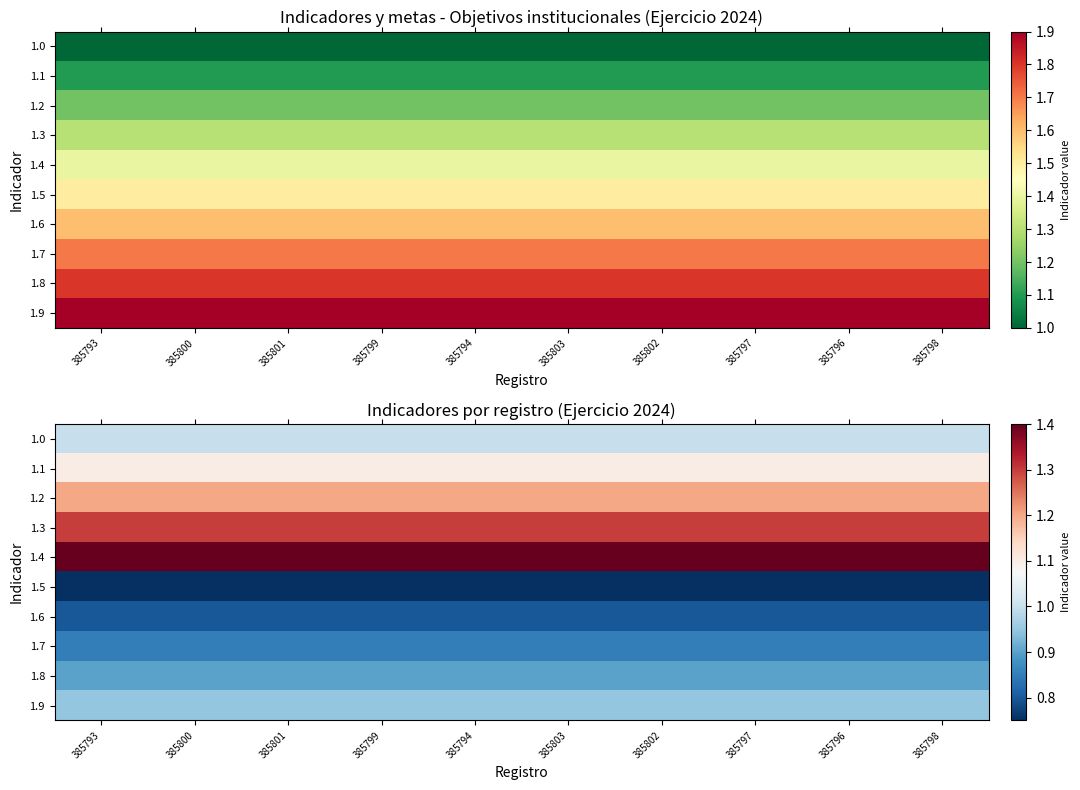

Which has a higher value, 385802 or 385803?

385802